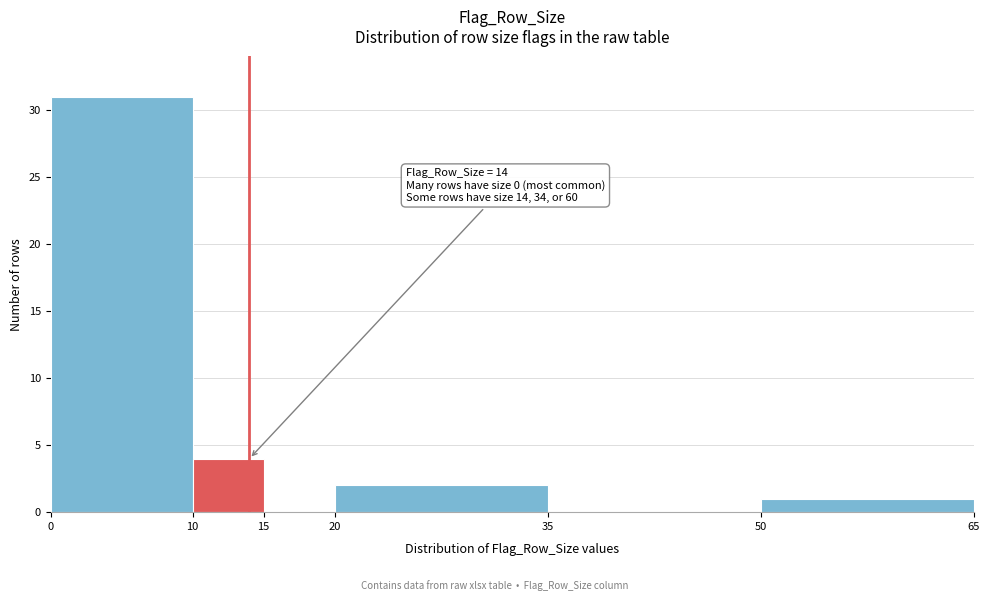

Which range on the x-axis has the tallest bar?

0 to 10